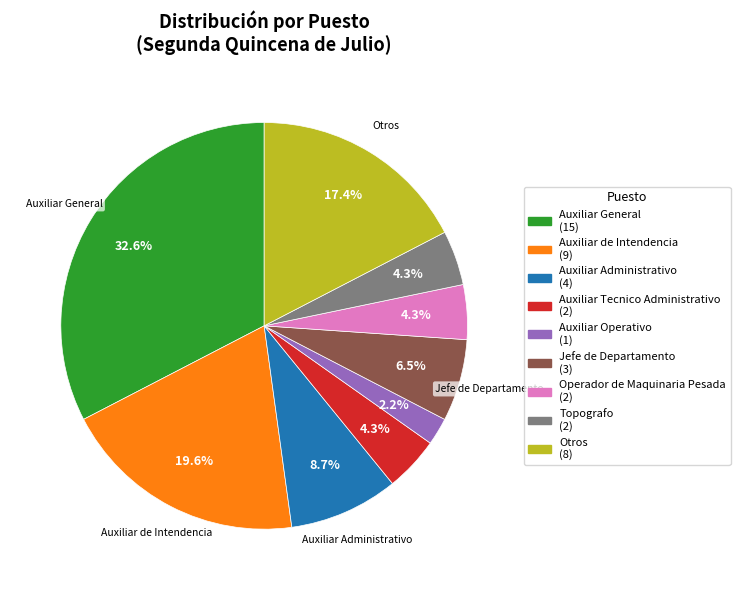

Is there a majority slice in this chart?

No